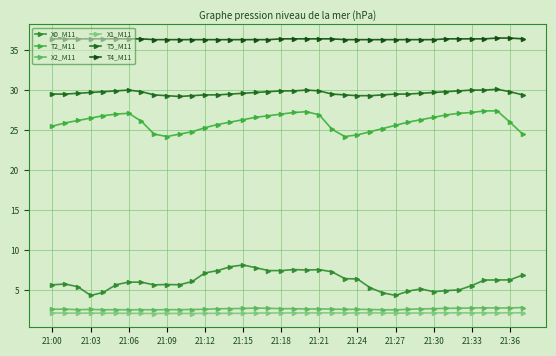

Where is X2_M11 nearest to the value 2?

21:06